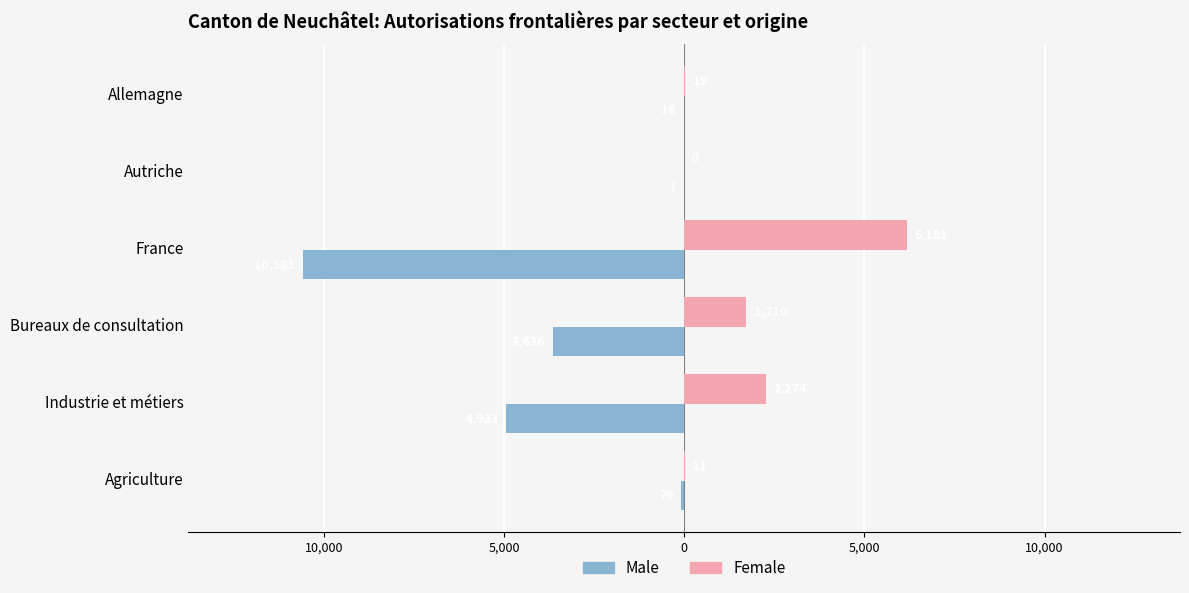

What are all the series names shown in the legend?

Male, Female